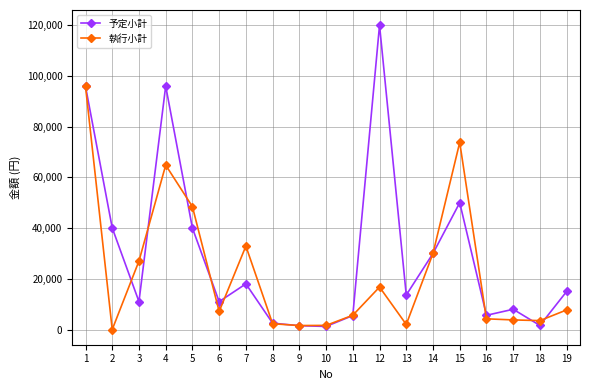

Where is the first local minimum for 予定小計?

3